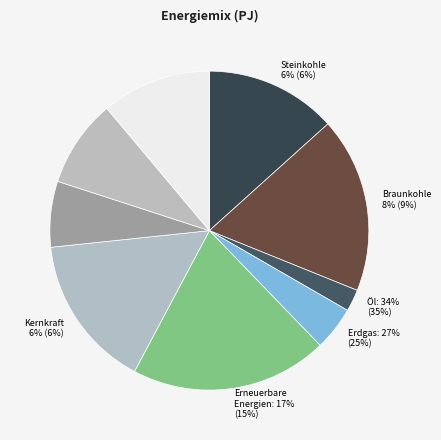

Combined, what portion of the pie is 9 and 1?

22.2%